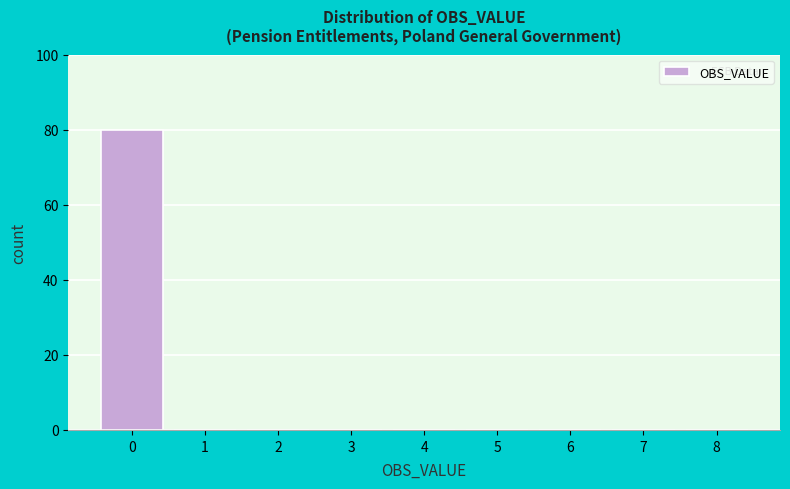

Reading right to left, list all the values displayed in this chart.

8=0	7=0	6=0	5=0	4=0	3=0	2=0	1=0	0=80